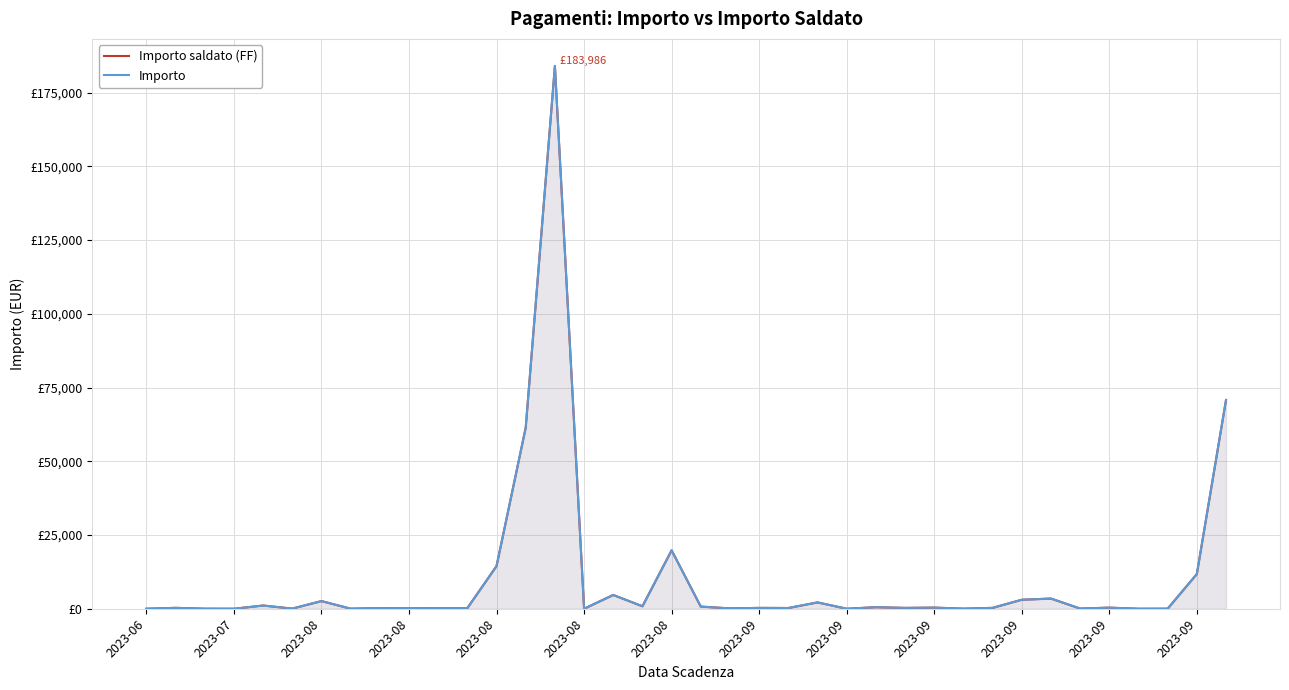

What is the minimum value for Importo?

0.6